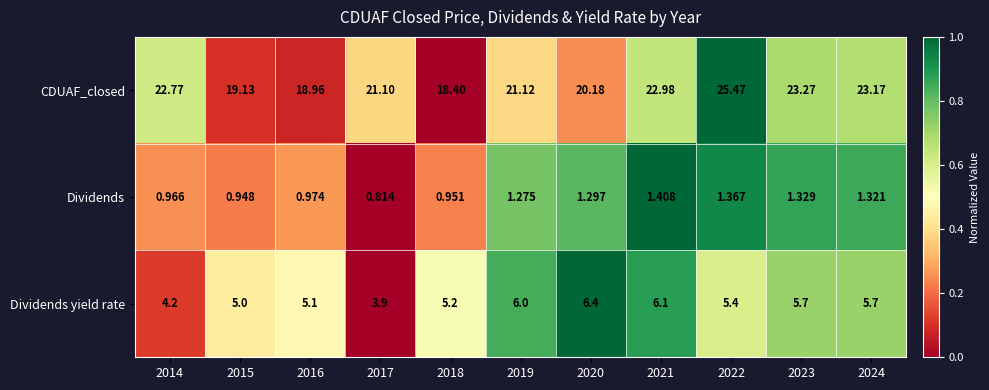

Rank the series at 2018 from highest to lowest value.

CDUAF_closed, Dividends yield rate, Dividends